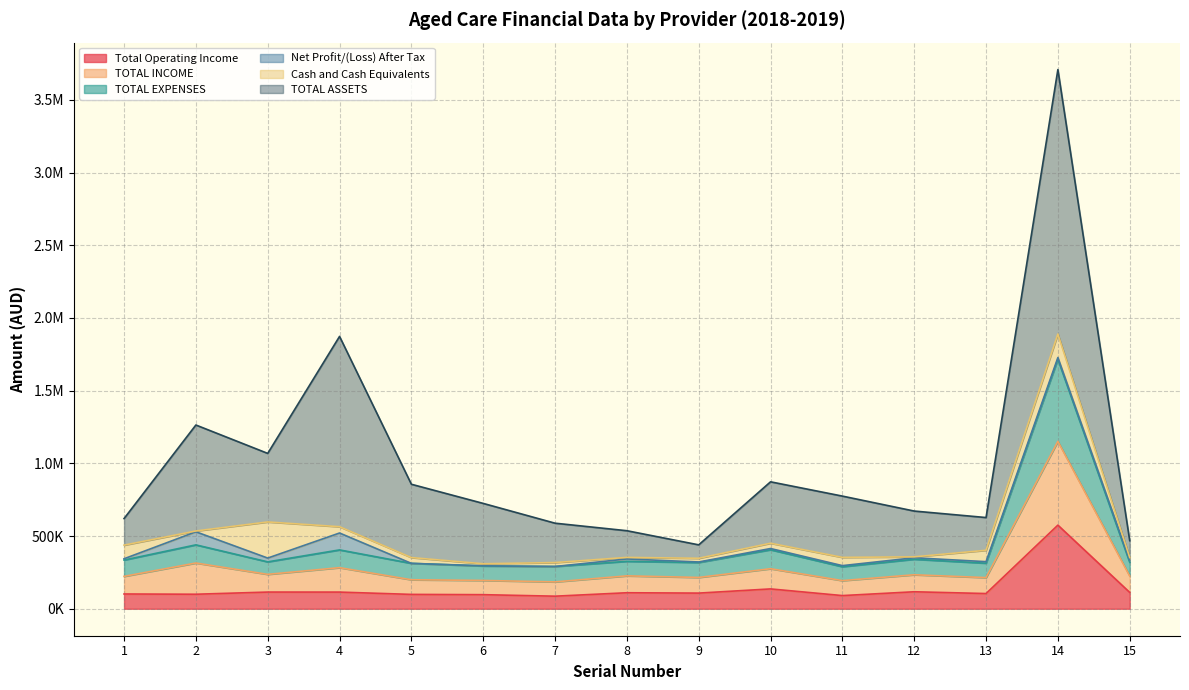

Does the chart have visible grid lines?

Yes